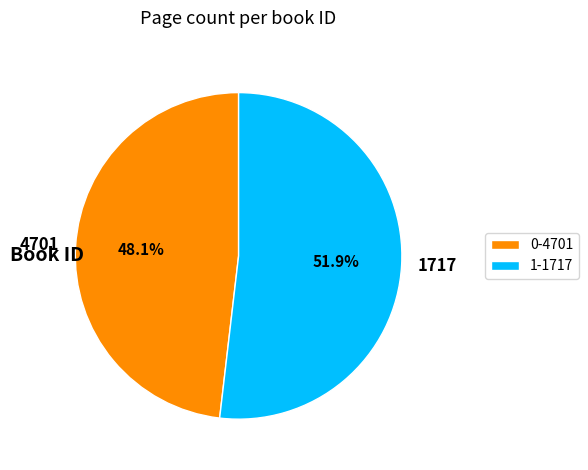

Is it true that 4701 is 48% of the pie?

True